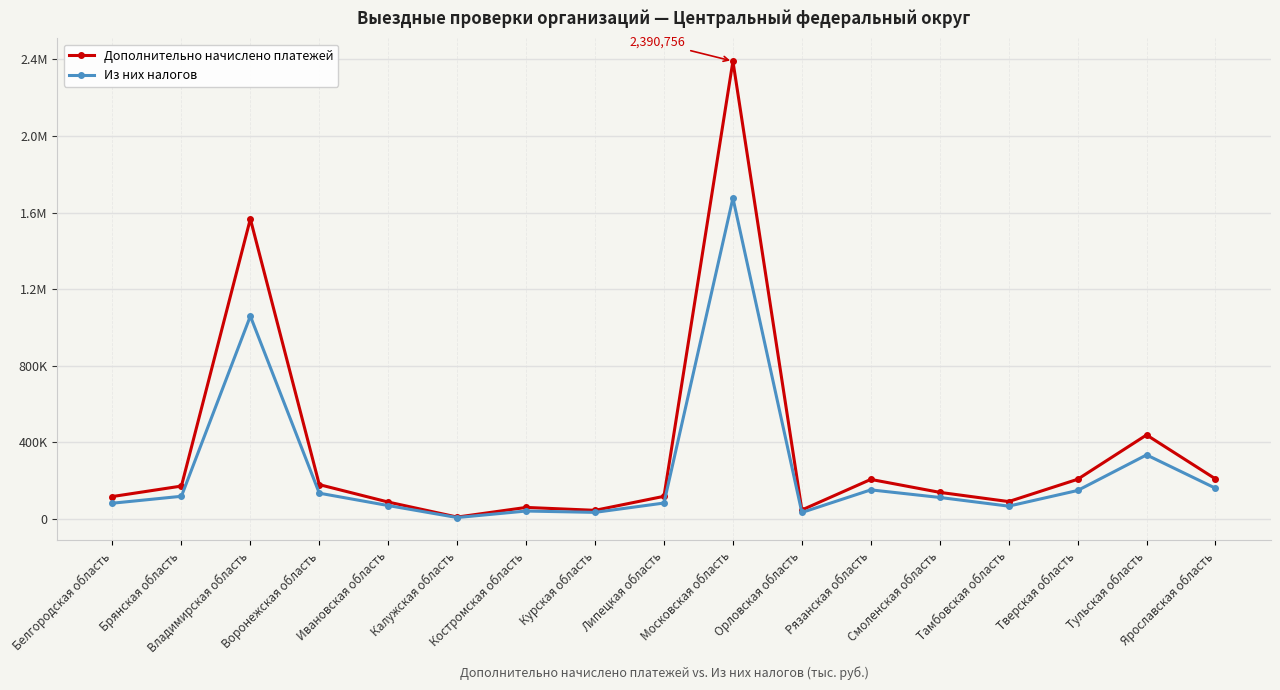

What is the difference between the second highest and minimum values in the Дополнительно начислено платежей series?

1557981